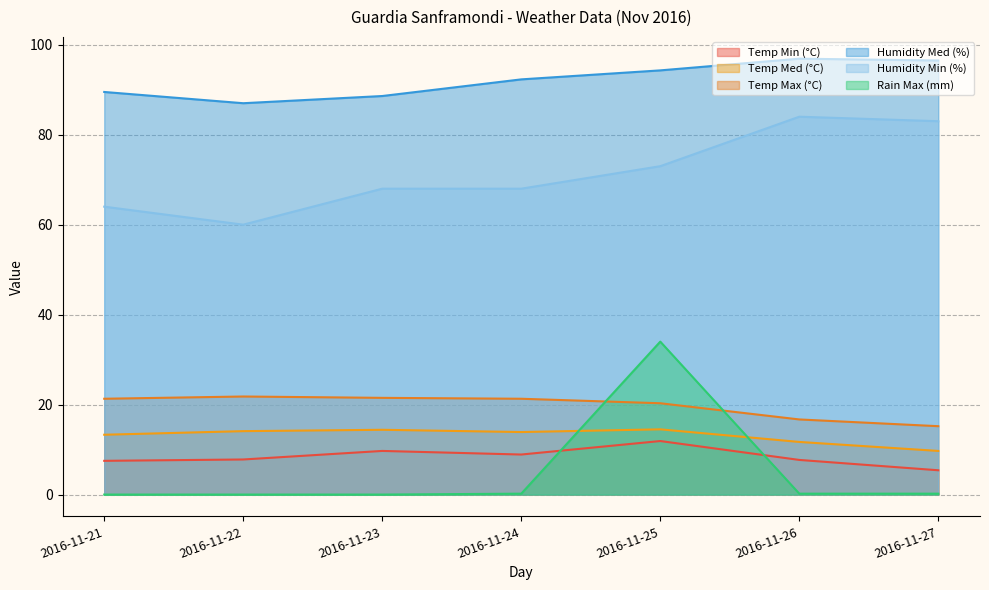

How many data points in Temp Min (°C) are less than 7?

1